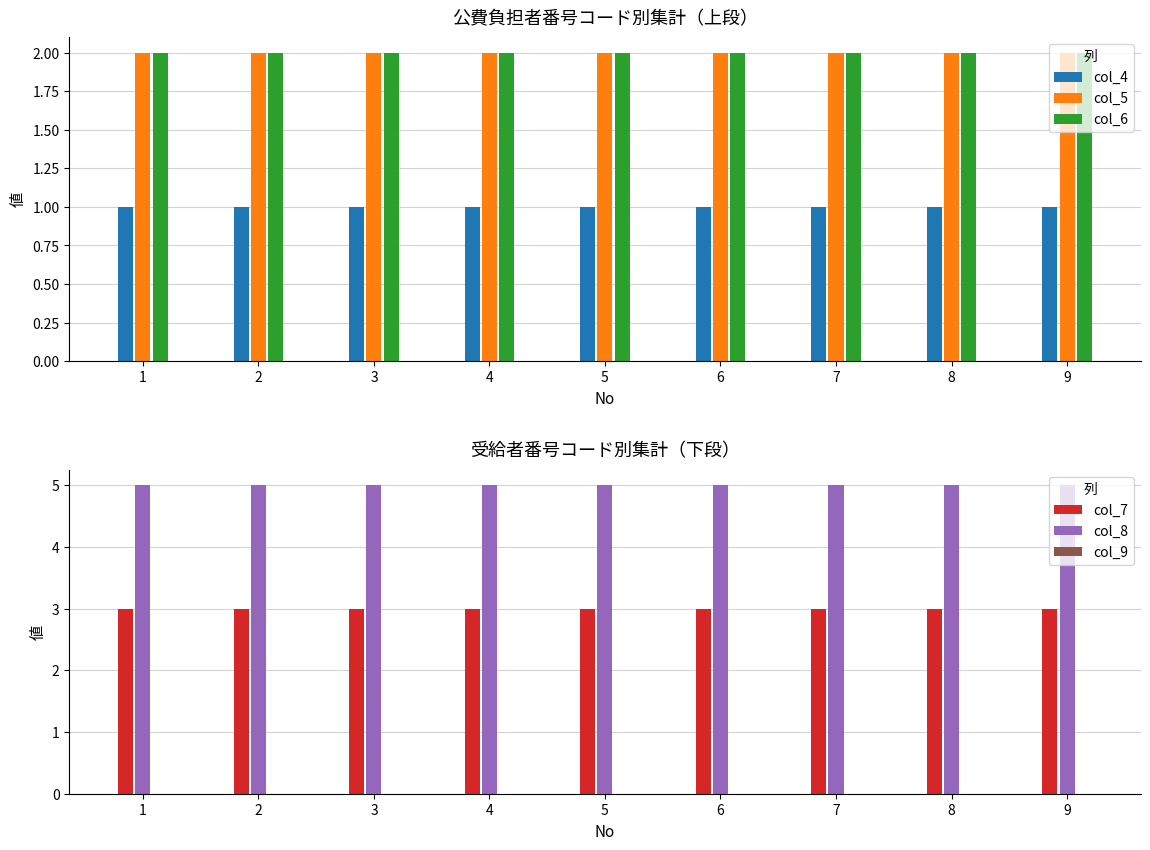

The value of col_7 at 1 is 1. True or false?

False